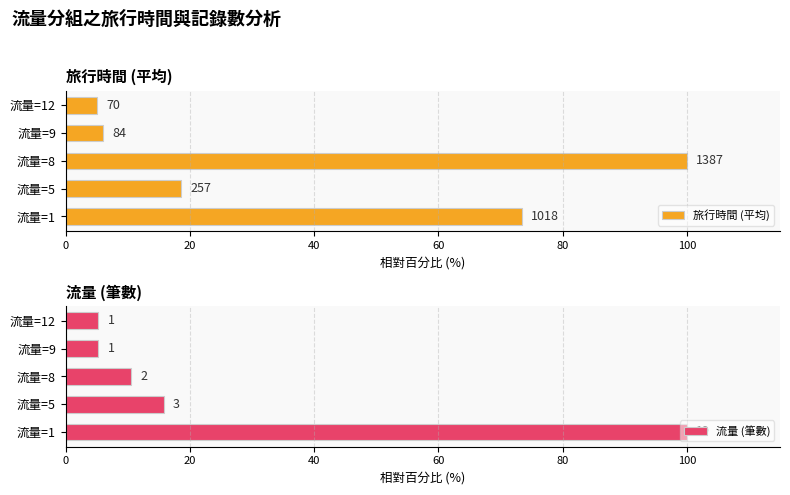

The 旅行時間 (平均) series shows 18.5 at 流量=5. True or false?

True